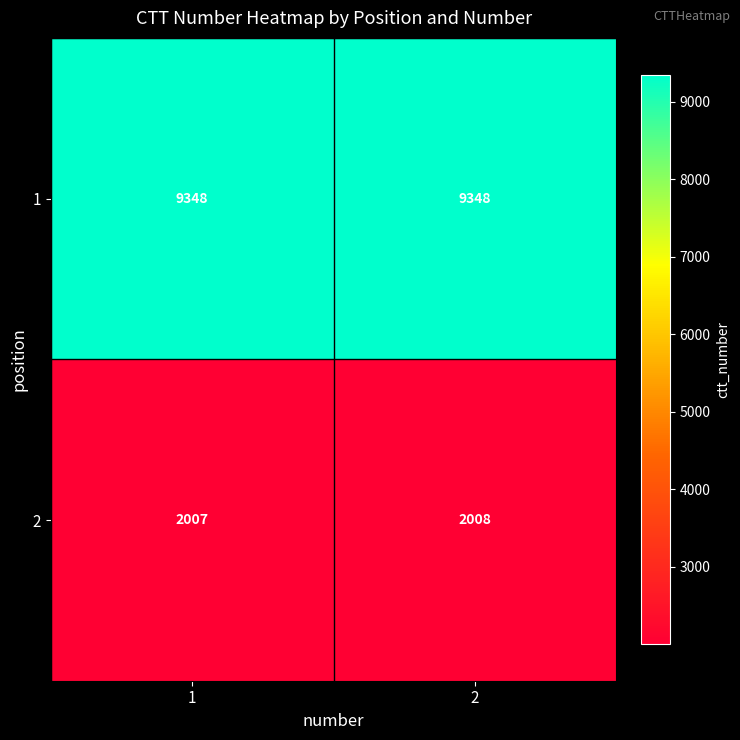

Rank the series at 1 from lowest to highest value.

2, 1